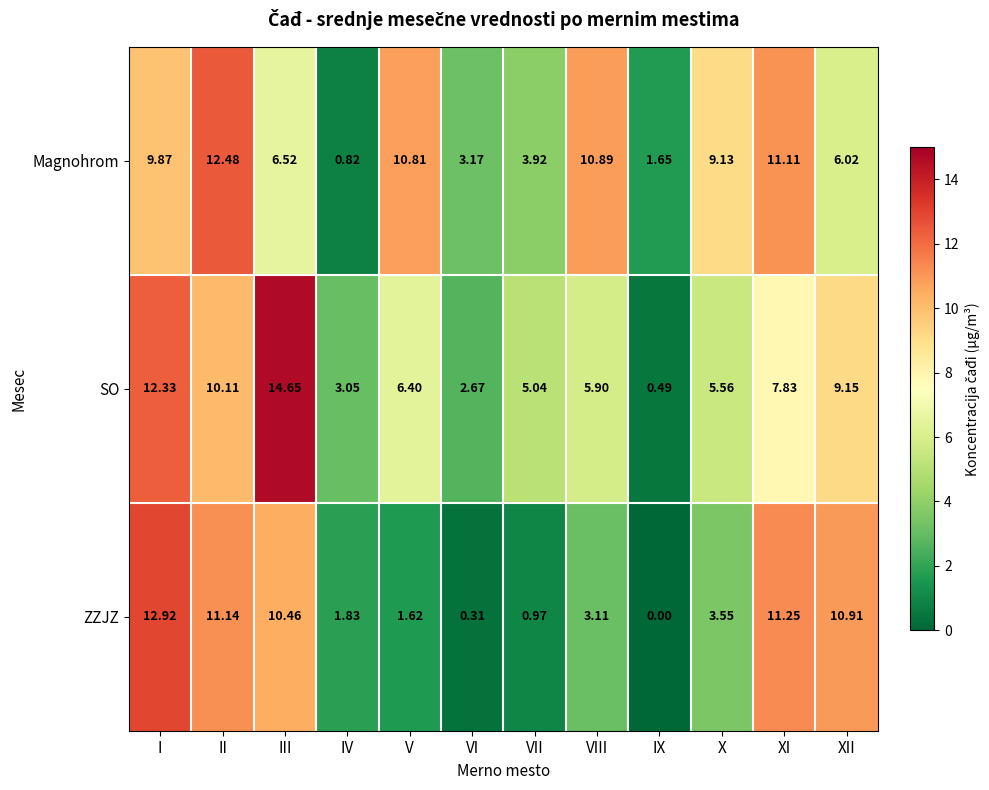

Where is Magnohrom nearest to the value 6?

XII